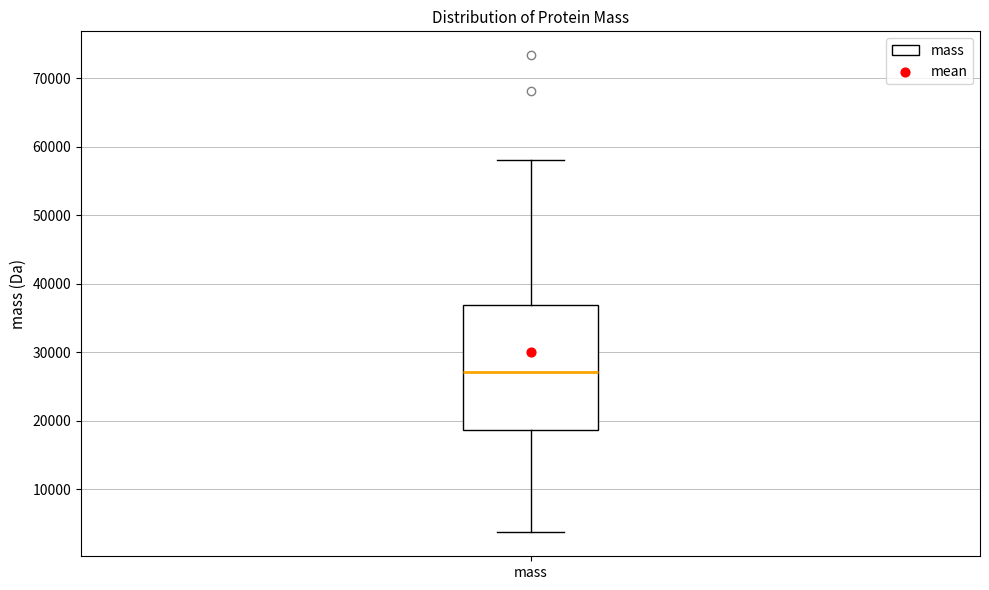

Where is the lower edge of the box for mass on the y-axis? The values are not printed on the chart, so give them approximately, as read against the axis.

19000